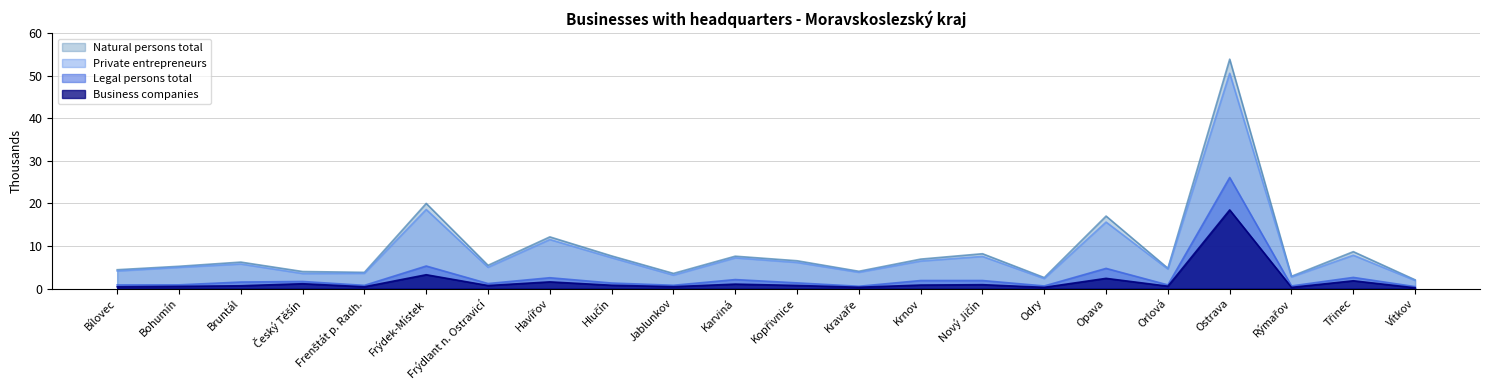

Is it true that Private entrepreneurs equals 6.3 at Frenštát p. Radh.?

False